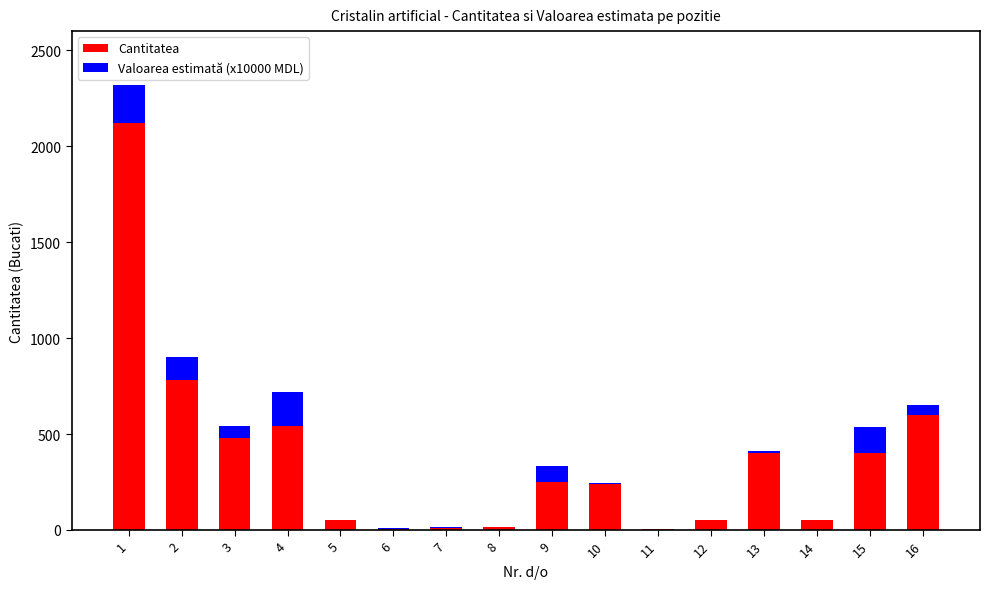

What is the sum of the Cantitatea values at 15 and 4?

940.0